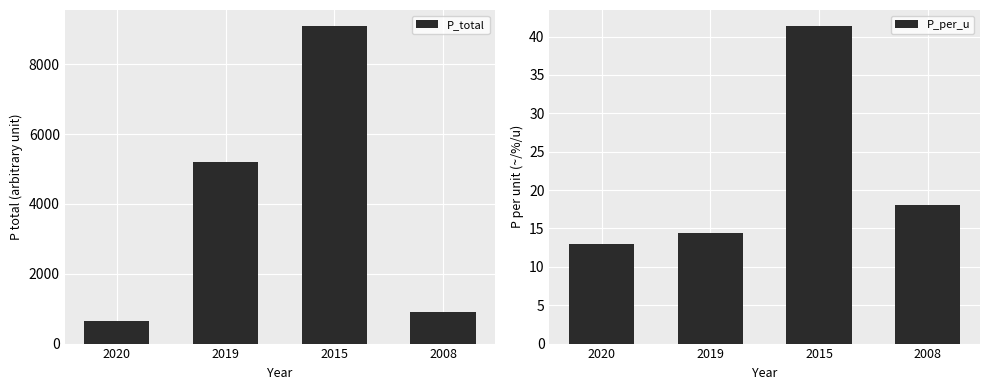

What is the difference between the P_total values at 2008 and 2015?

8200